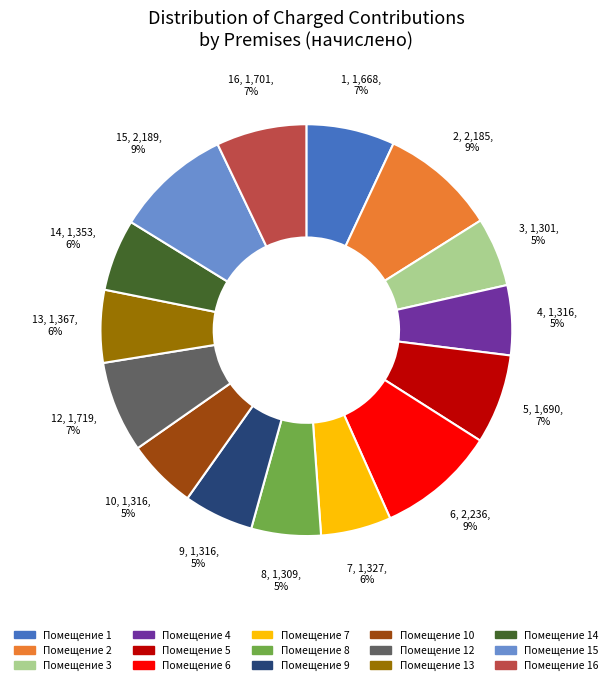

To the nearest percent, what is the difference between the largest and smallest slice percentages?

4%